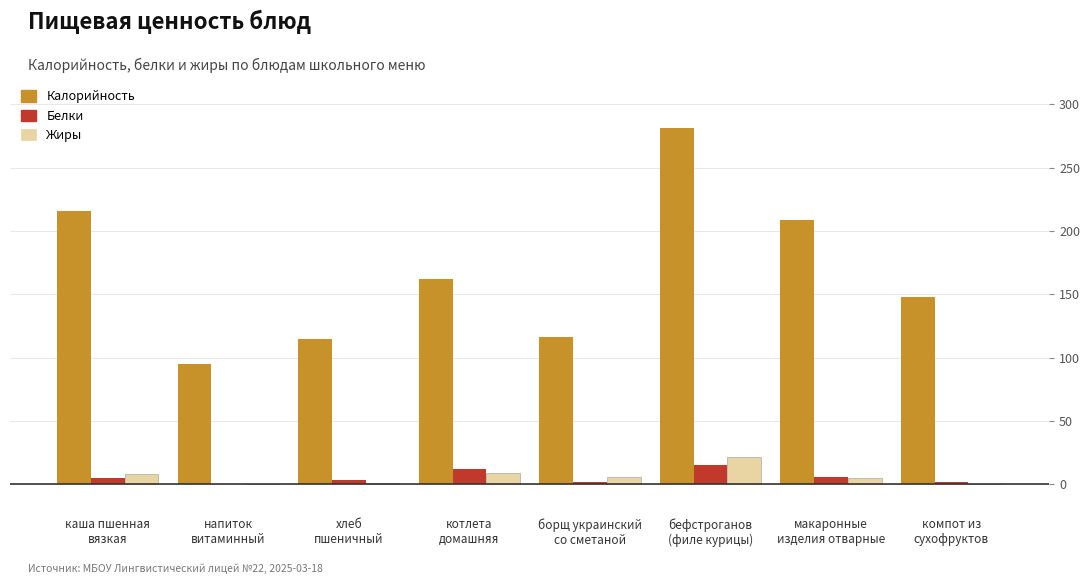

Are the bars grouped side by side (vs. stacked)?

Yes